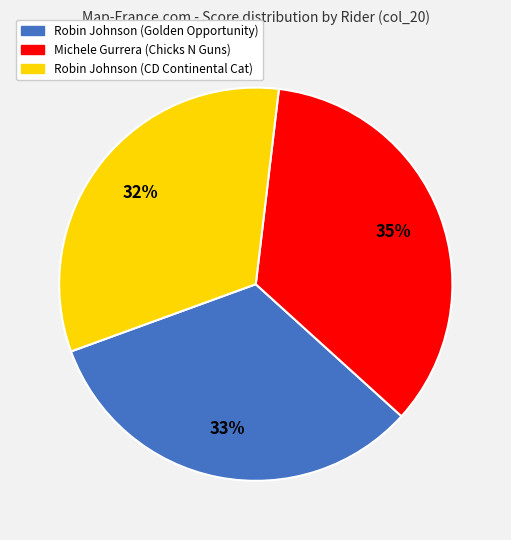

Does any single category account for the majority?

No